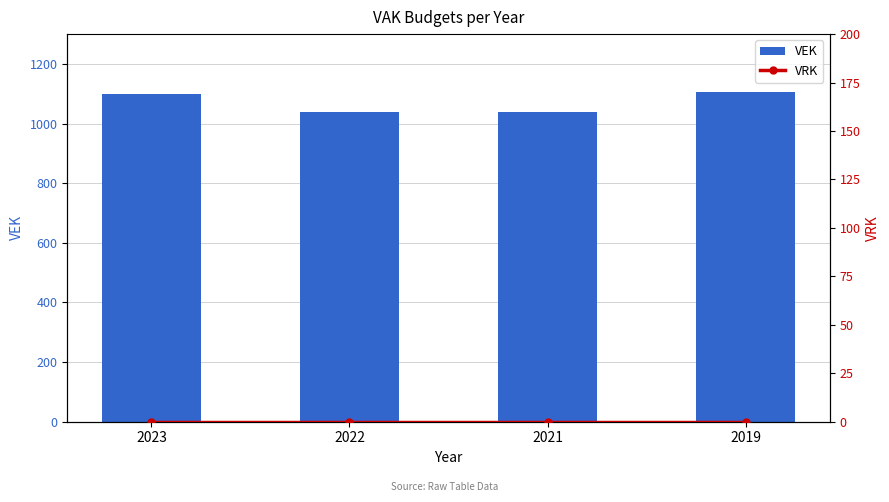

Reading right to left, transcribe all the data shown in this chart.

VEK: 2019=1106	2021=1040	2022=1040	2023=1100
VRK: 2019=0	2021=0	2022=0	2023=0